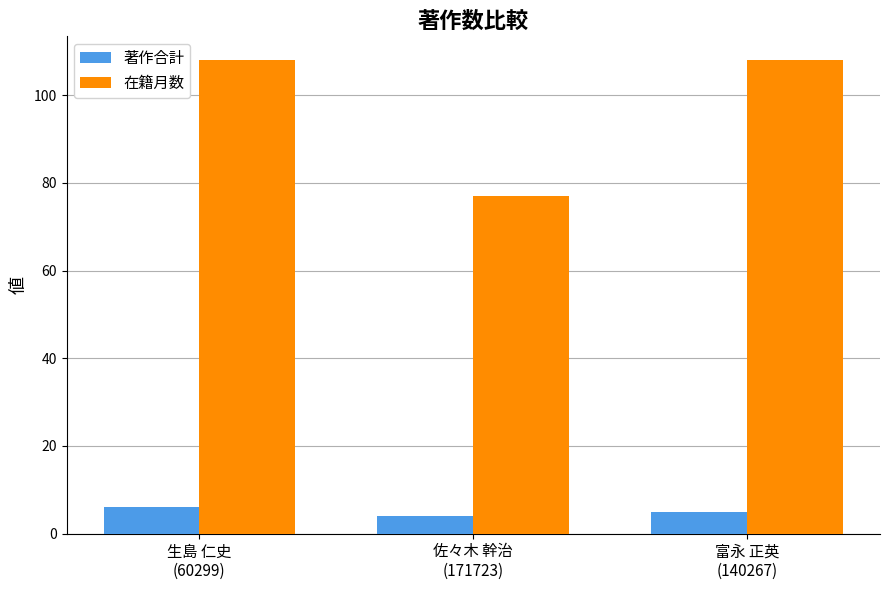

Rank the series at 富永 正英
(140267) from highest to lowest value.

在籍月数, 著作合計